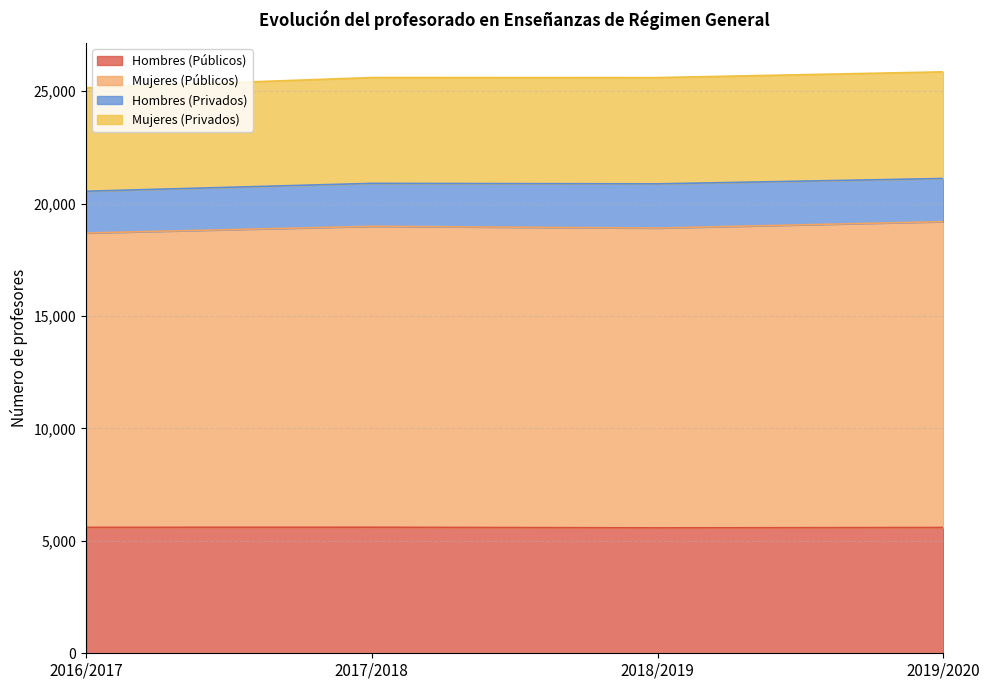

Does the chart display data point markers on the line(s)?

No